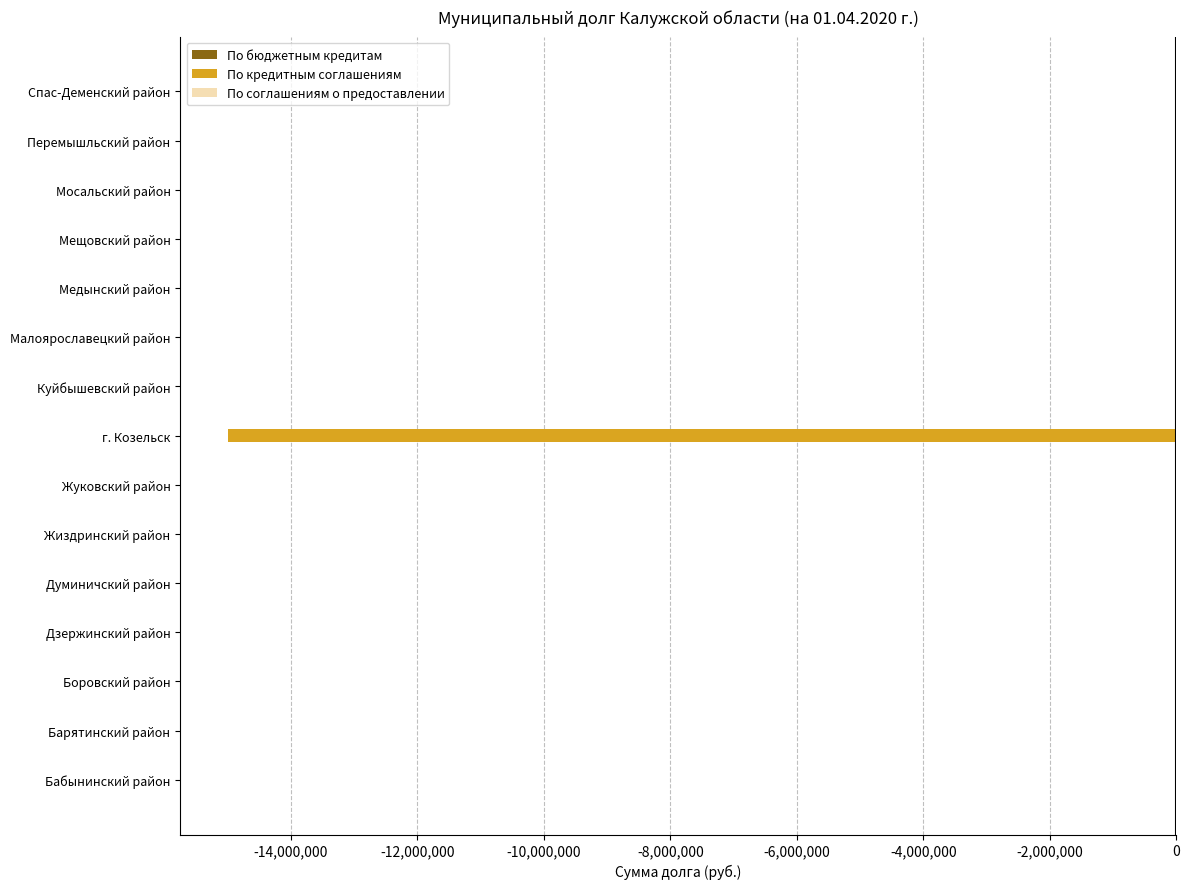

Reading bottom to top, transcribe all the data shown in this chart.

Бабынинский район=0	Барятинский район=0	Боровский район=0	Дзержинский район=0	Думиничский район=0	Жиздринский район=0	Жуковский район=0	г. Козельск=-15000000	Куйбышевский район=0	Малоярославецкий район=0	Медынский район=0	Мещовский район=0	Мосальский район=0	Перемышльский район=0	Спас-Деменский район=0